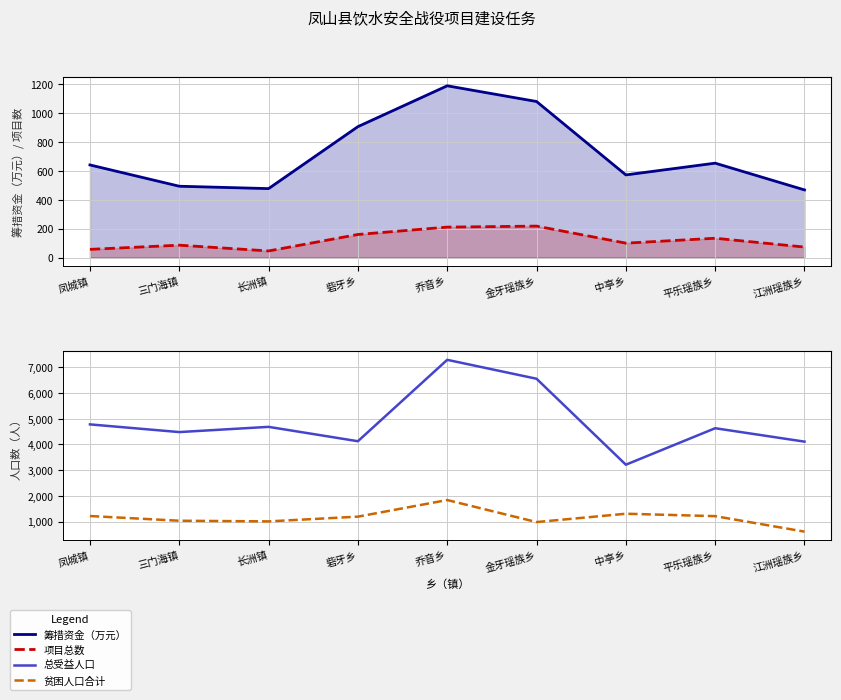

What is the lowest value of the 贫困人口合计 series?

609.0